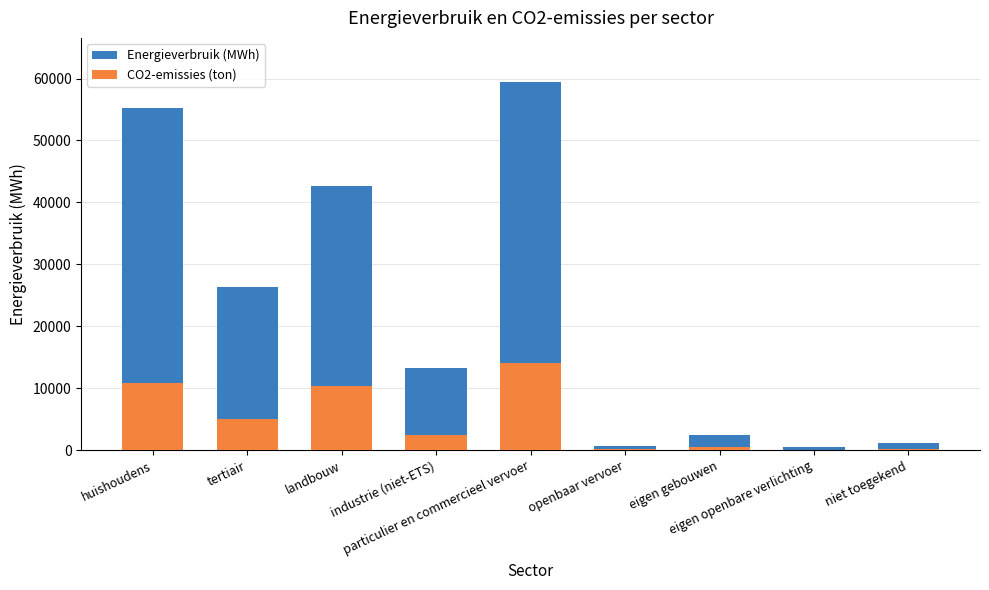

Reading left to right, list all the values displayed in this chart.

Energieverbruik (MWh): 55296.0	26411.4	42691.1	13215.4	59431.0	595.7	2395.7	467.5	1096.9
CO2-emissies (ton): 10898.2	5044.1	10370.5	2411.7	14066.5	142.2	472.0	81.5	214.8